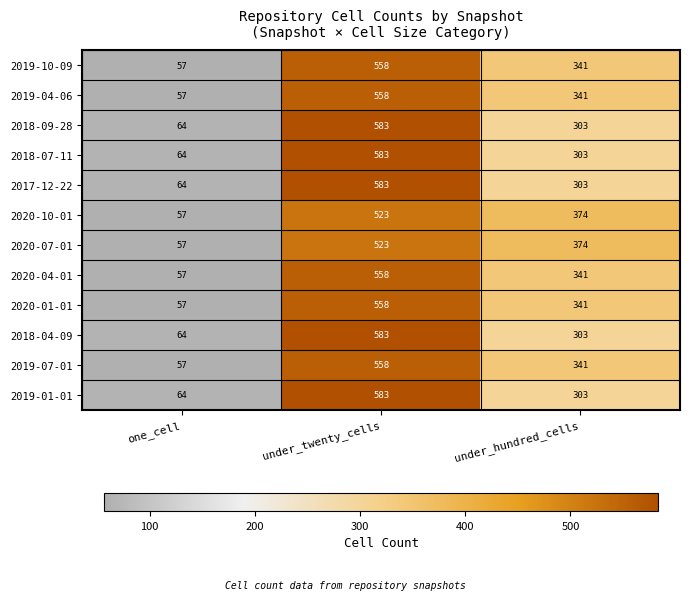

How many distinct data groups are displayed?

12